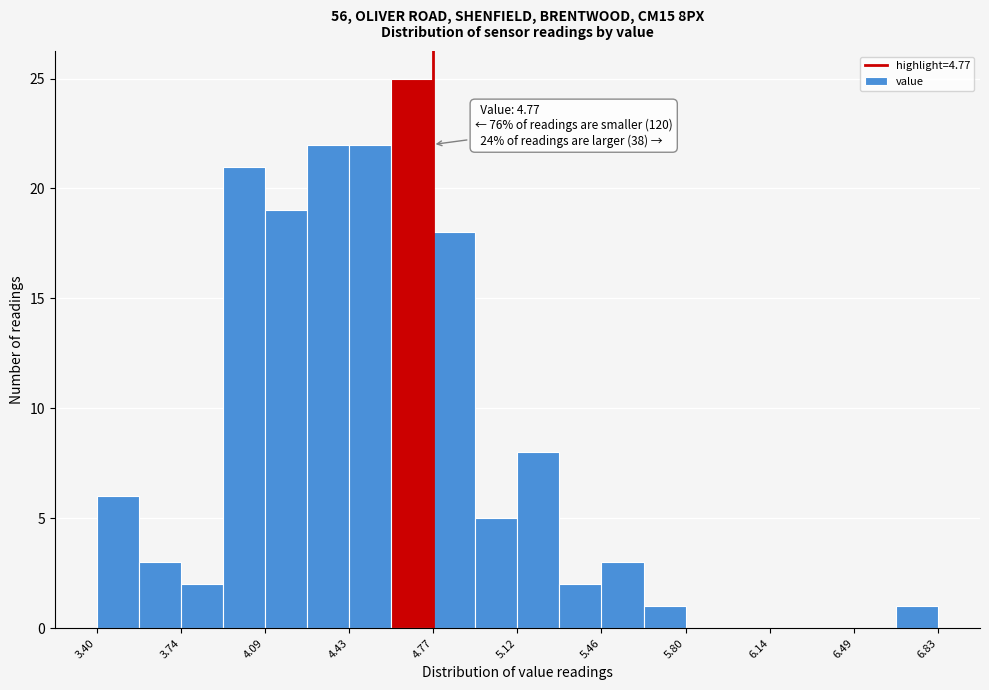

Around what value on the x-axis is the tallest bar? Give the approximate position of its centre, as read against the axis.

4.70